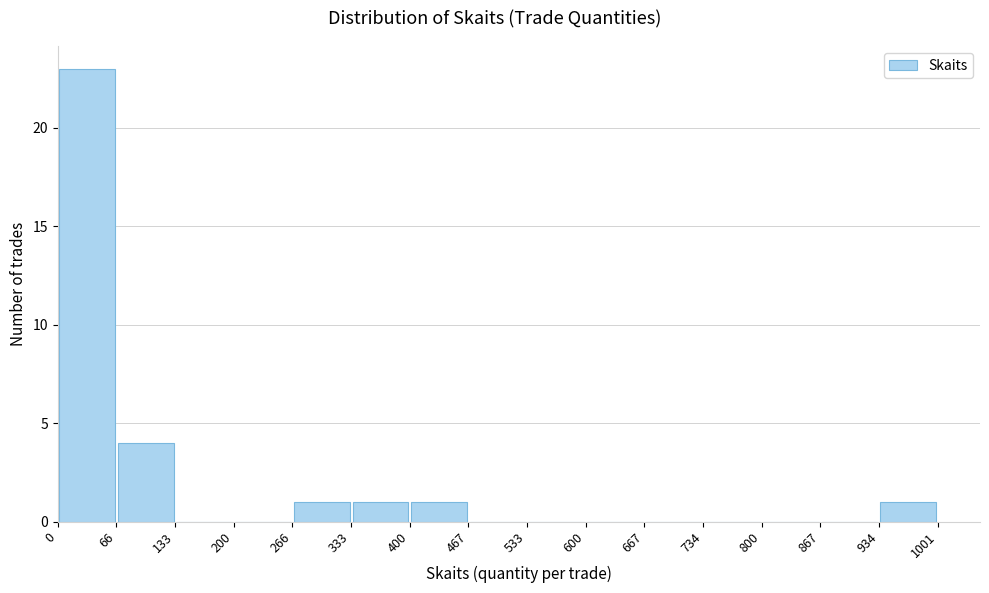

Which range on the x-axis has the tallest bar?

0 to 66